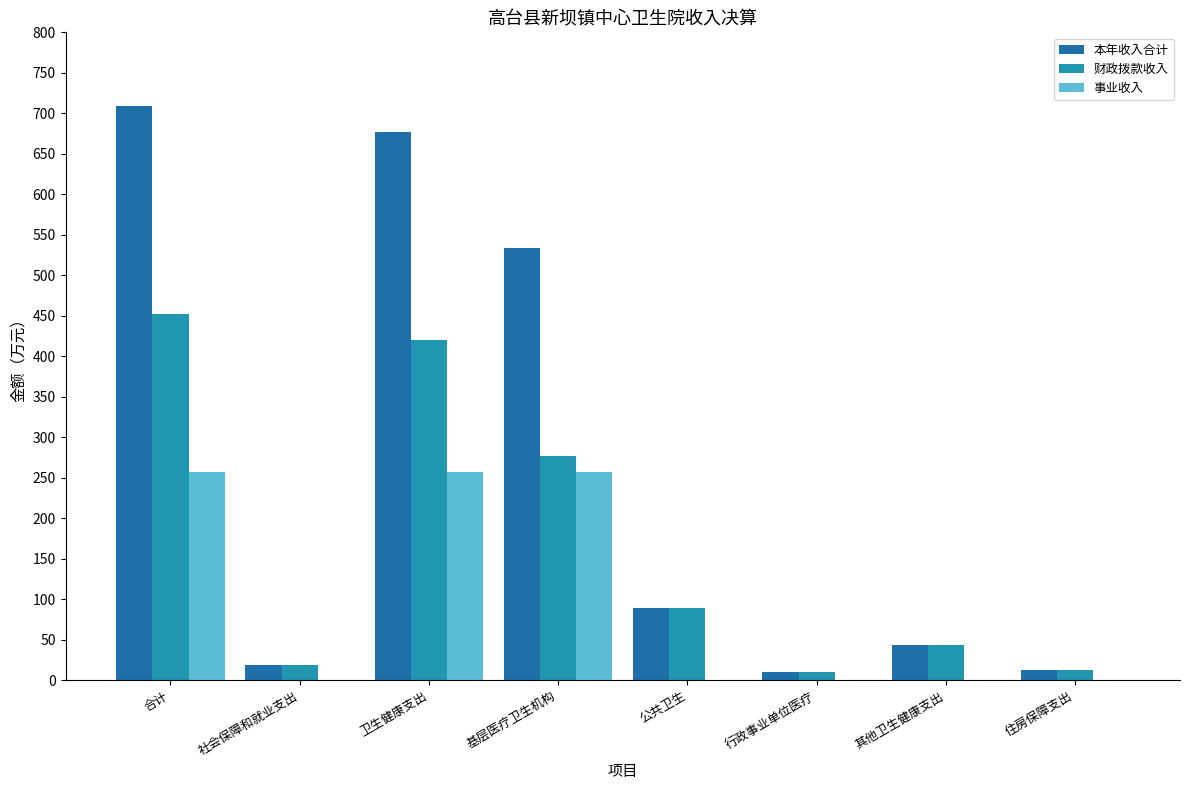

What is the maximum value for 财政拨款收入?

451.9